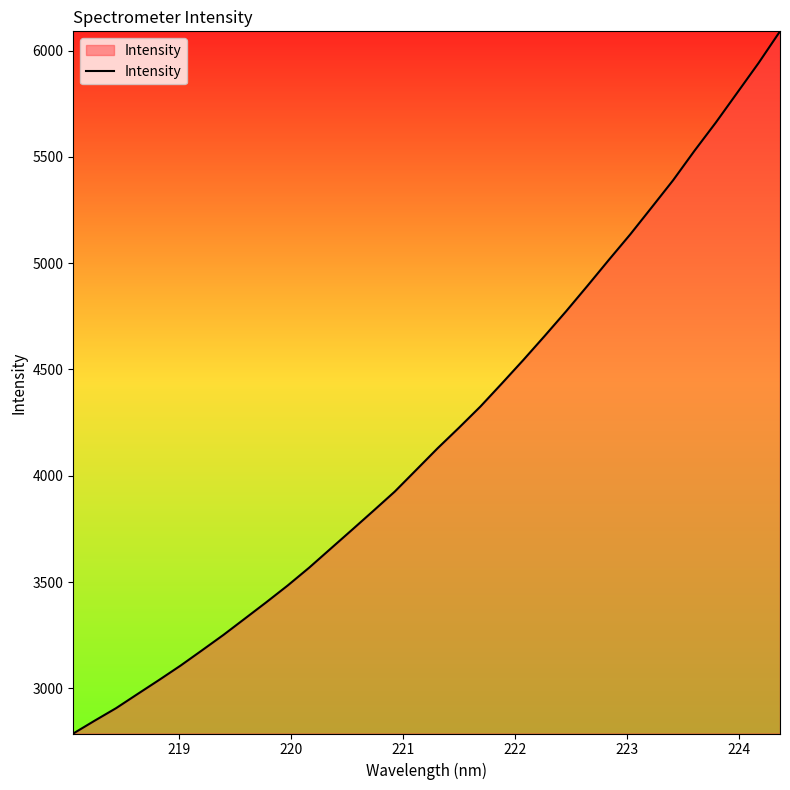

What is the difference between the maximum and minimum values?

3302.6